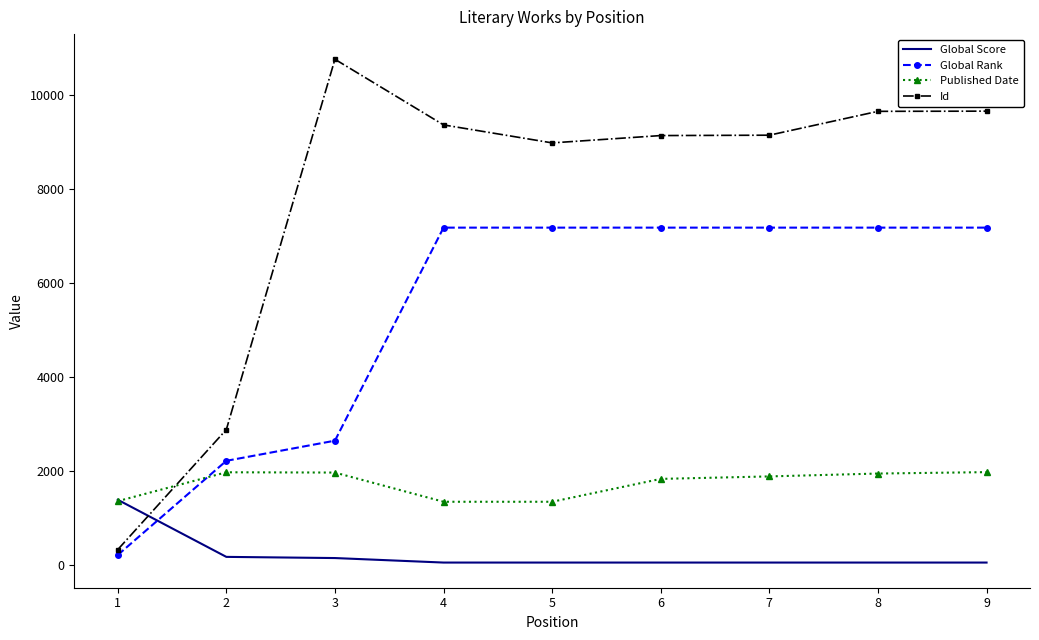

Rank the series by their average value, from highest to lowest.

Id, Global Rank, Published Date, Global Score